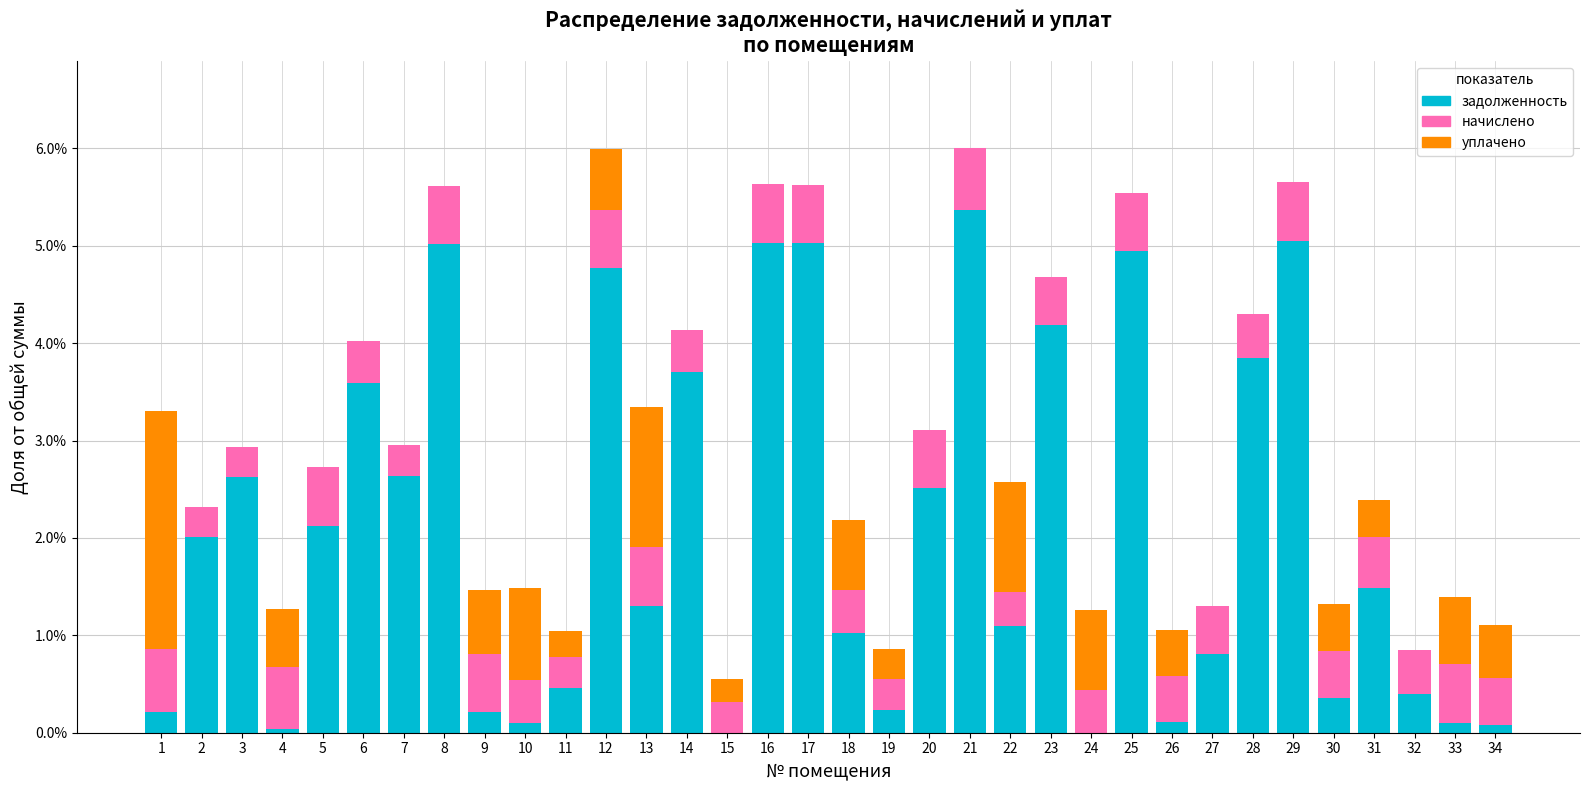

What is the total value across all series at 30?

1.3